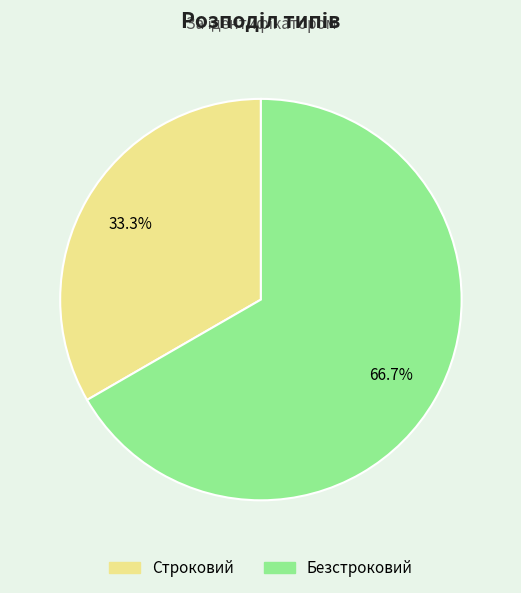

Between Безстроковий and Строковий, which is larger?

Безстроковий